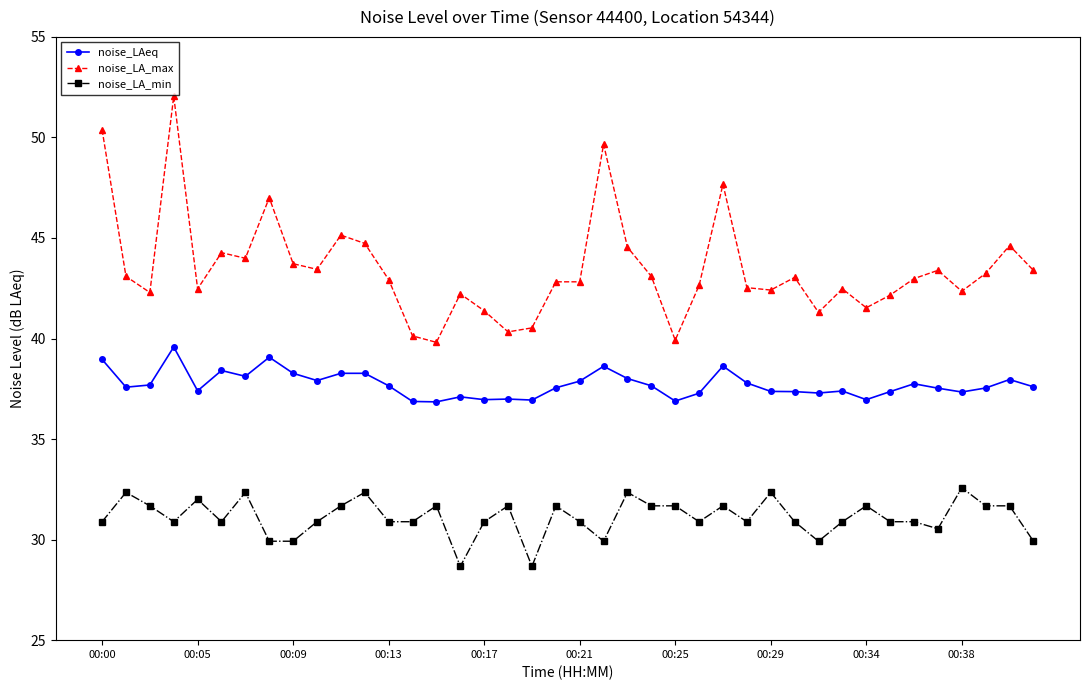

Which series has the largest total across all categories?

noise_LA_max